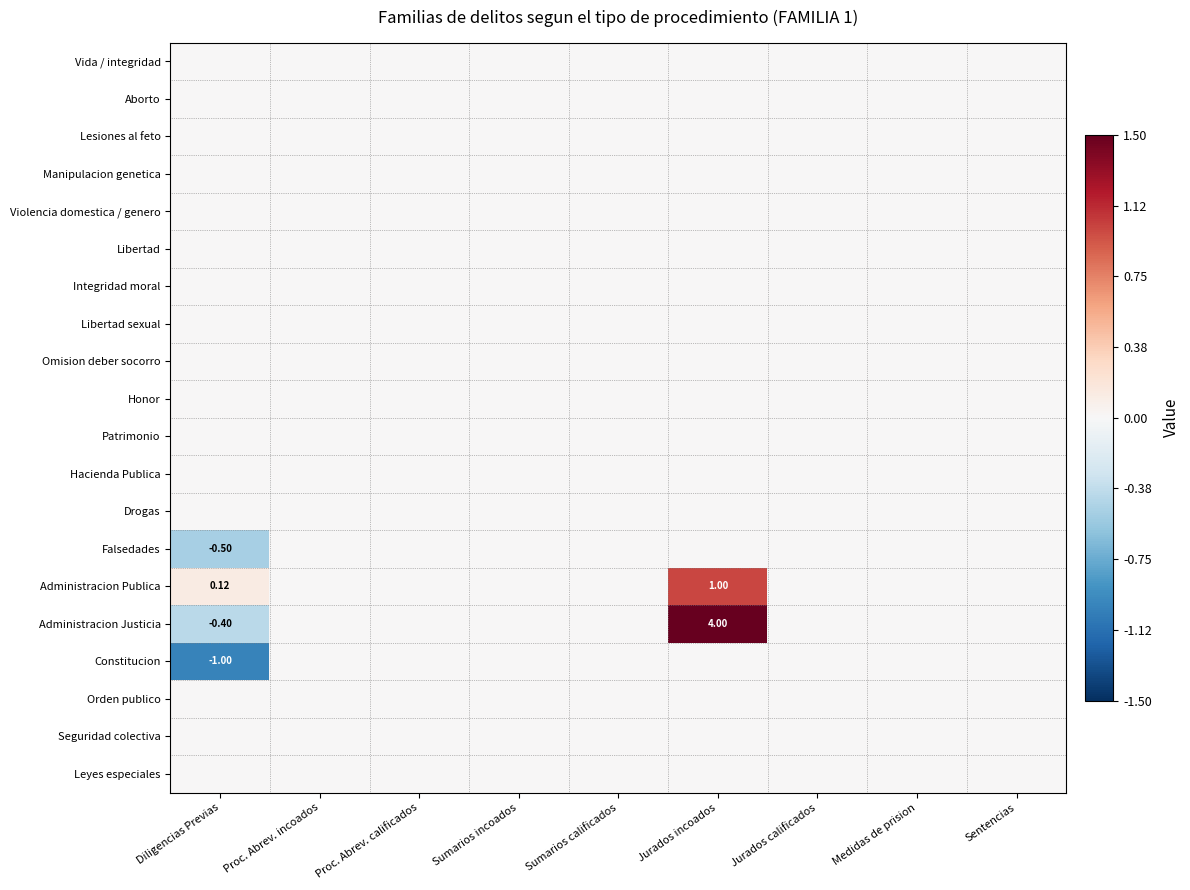

Is it true that Administracion Justicia equals -0.4 at Diligencias Previas?

True